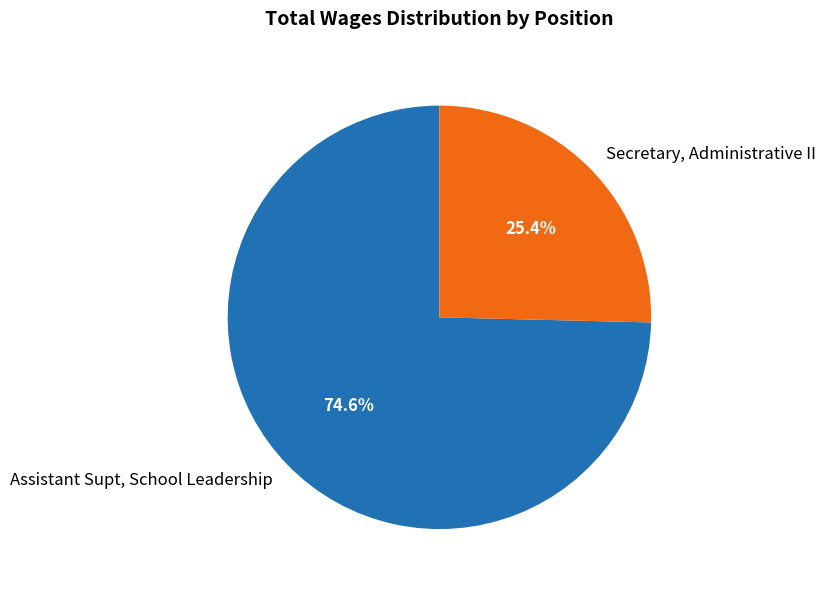

Is it true that Assistant Supt, School Leadership is 75% of the pie?

True